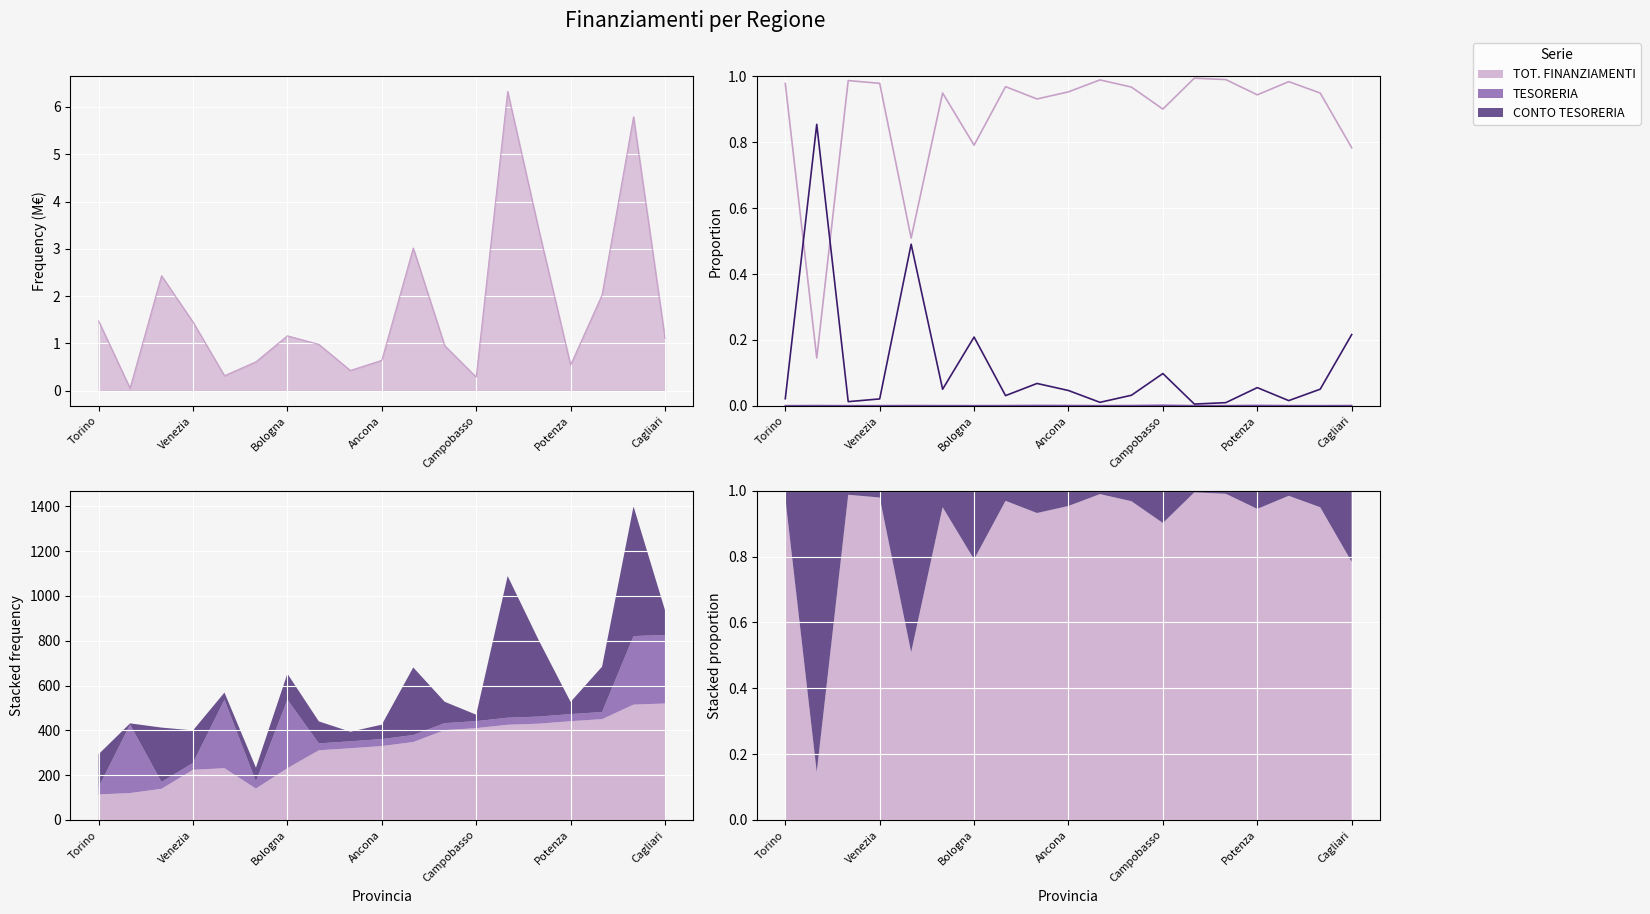

What is the maximum value for CONTO TESORERIA?

0.9